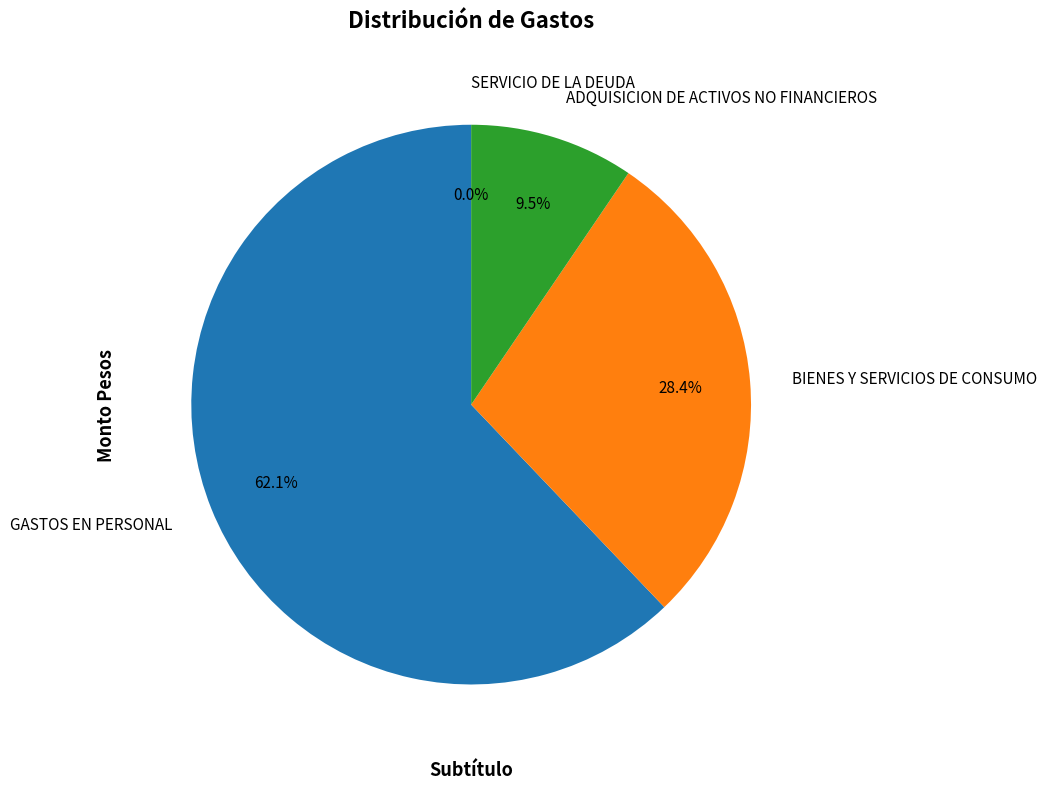

To the nearest percent, what portion does GASTOS EN PERSONAL represent?

62%